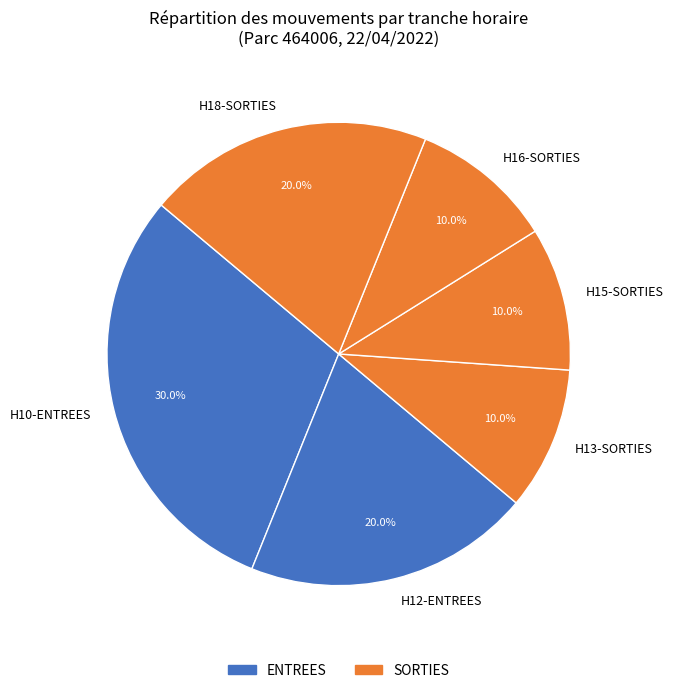

To the nearest percent, what is the difference between the largest and smallest slice percentages?

20%